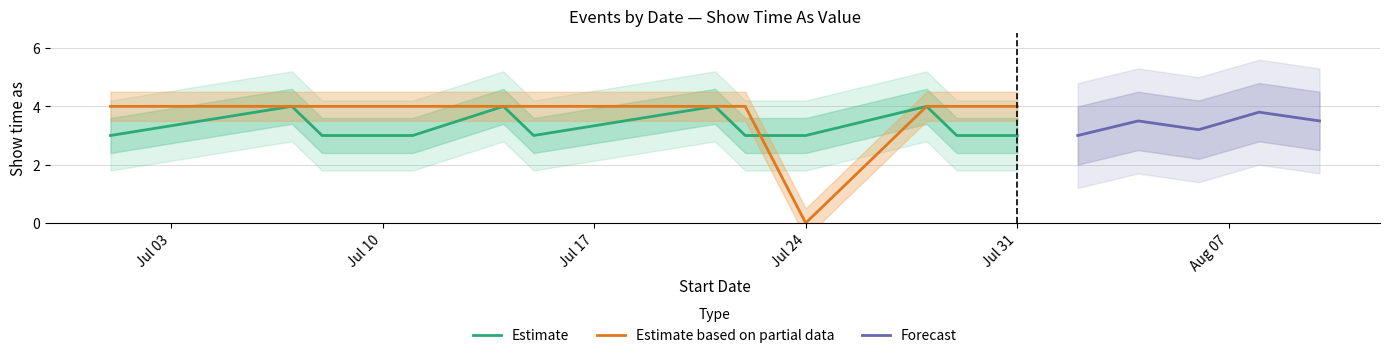

What is the highest value of the Estimate series?

4